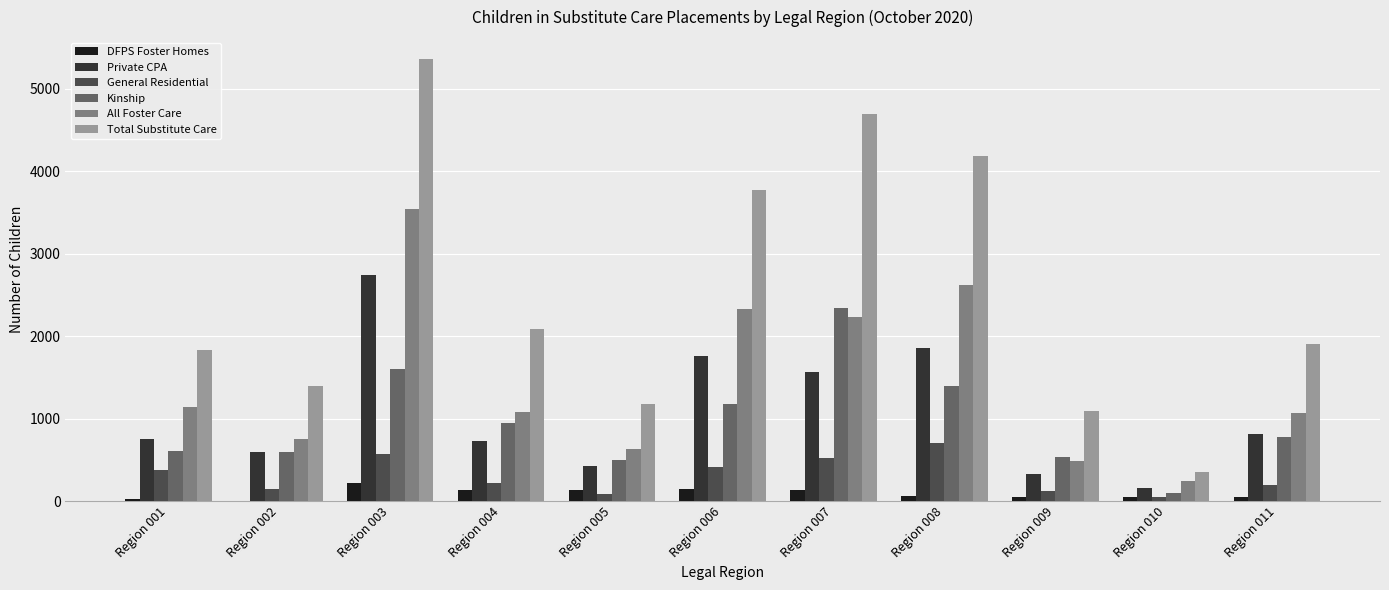

Count the number of data series in this chart.

6